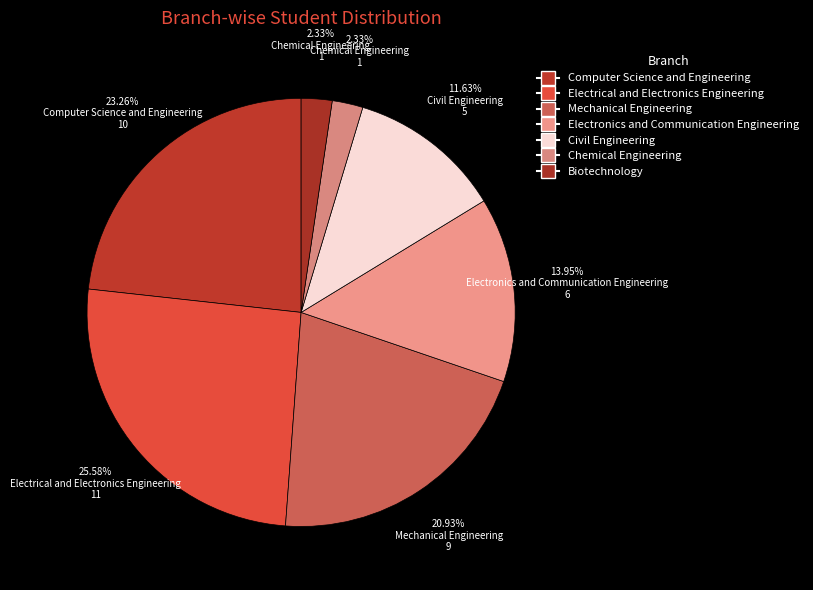

What percentage is the Biotechnology slice, to the nearest percent?

2%